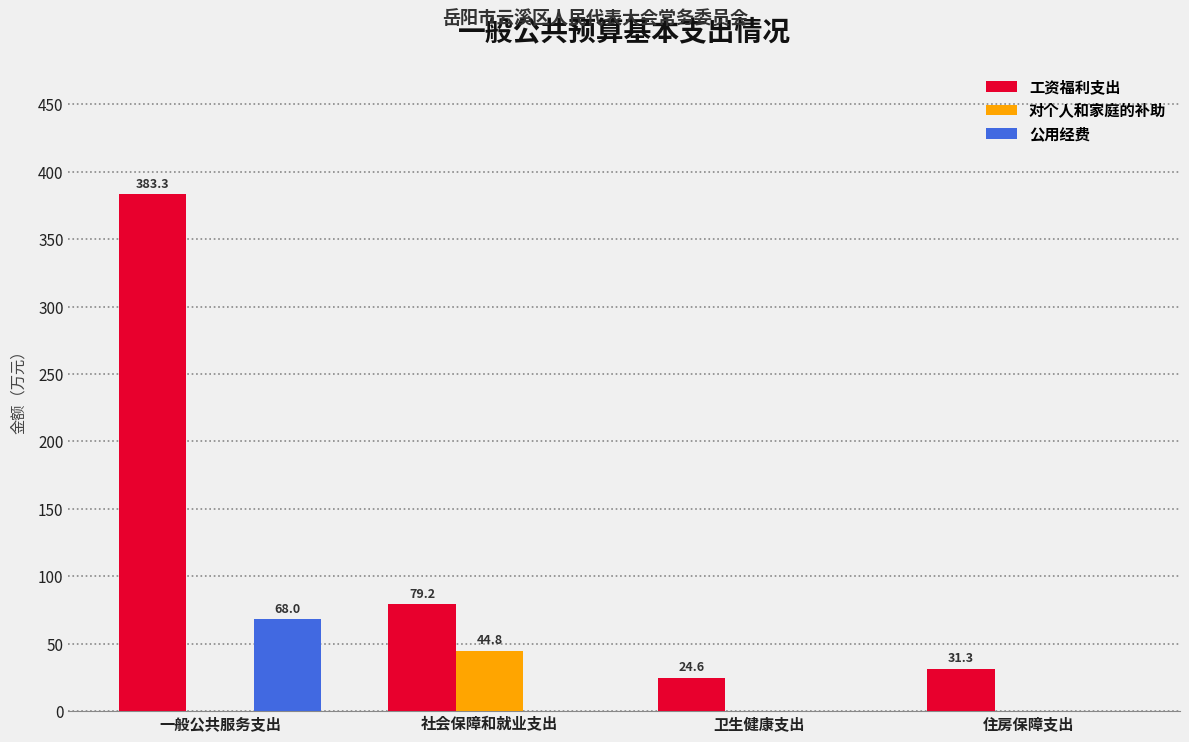

How many data points in 工资福利支出 are above 79?

2